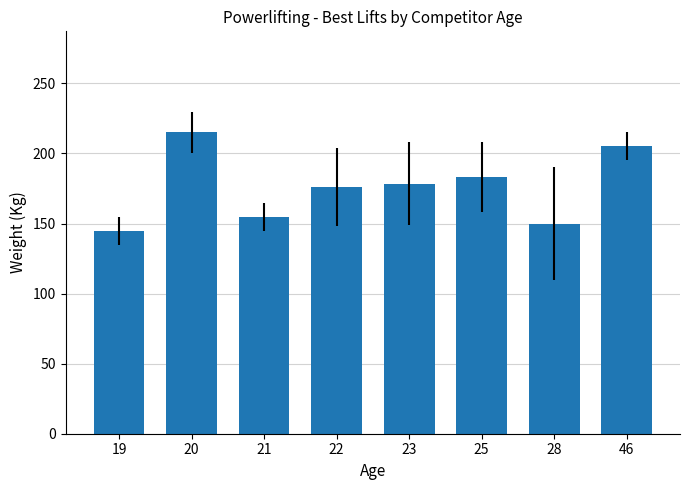

Read the value at 25.

183.1